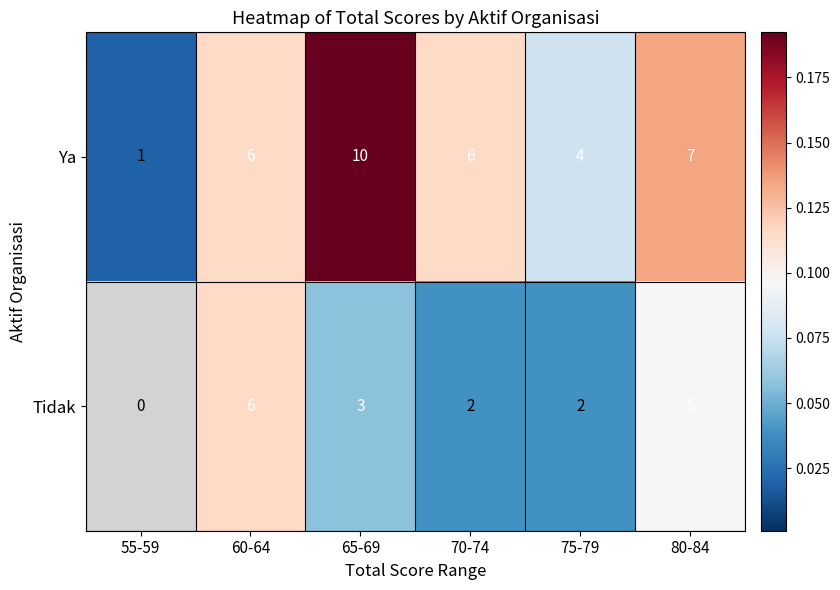

What is the sum of all Ya values?

34